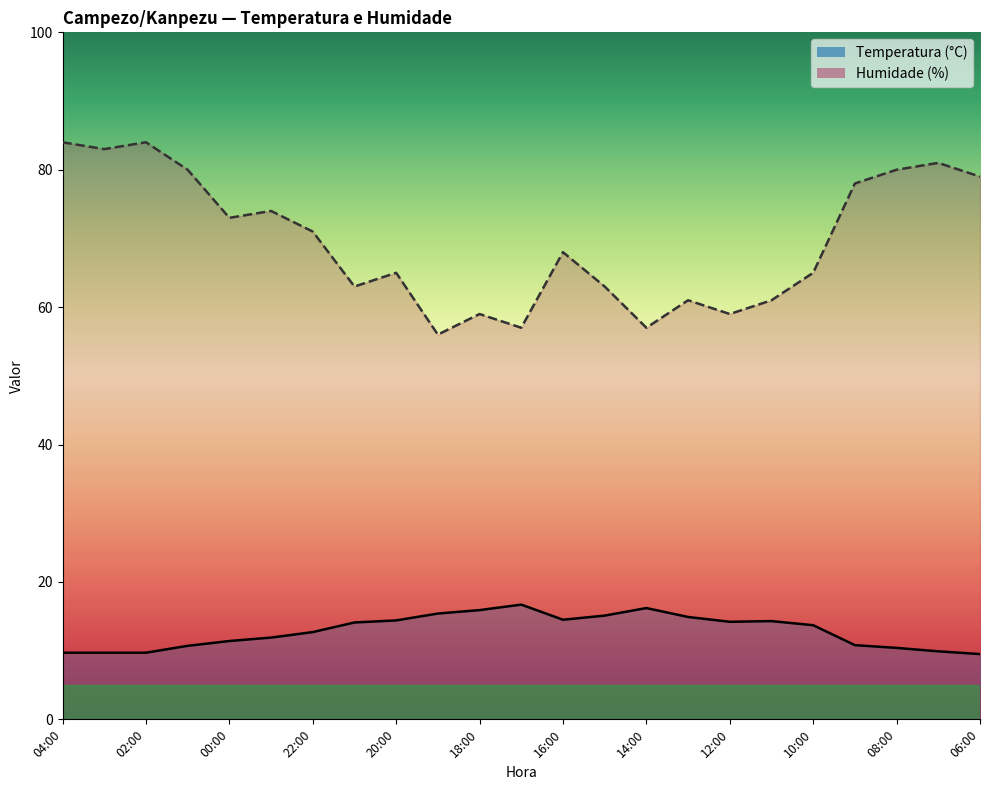

List the labels in order of Humidade (%) value, smallest first.

19:00, 17:00, 14:00, 18:00, 12:00, 13:00, 11:00, 21:00, 15:00, 20:00, 10:00, 16:00, 22:00, 00:00, 23:00, 09:00, 06:00, 01:00, 08:00, 07:00, 03:00, 04:00, 02:00